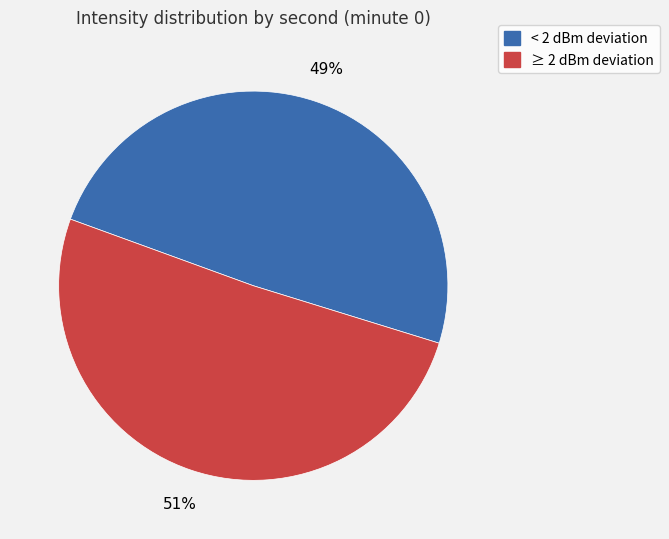

Is there any slice that represents more than half of the pie?

Yes